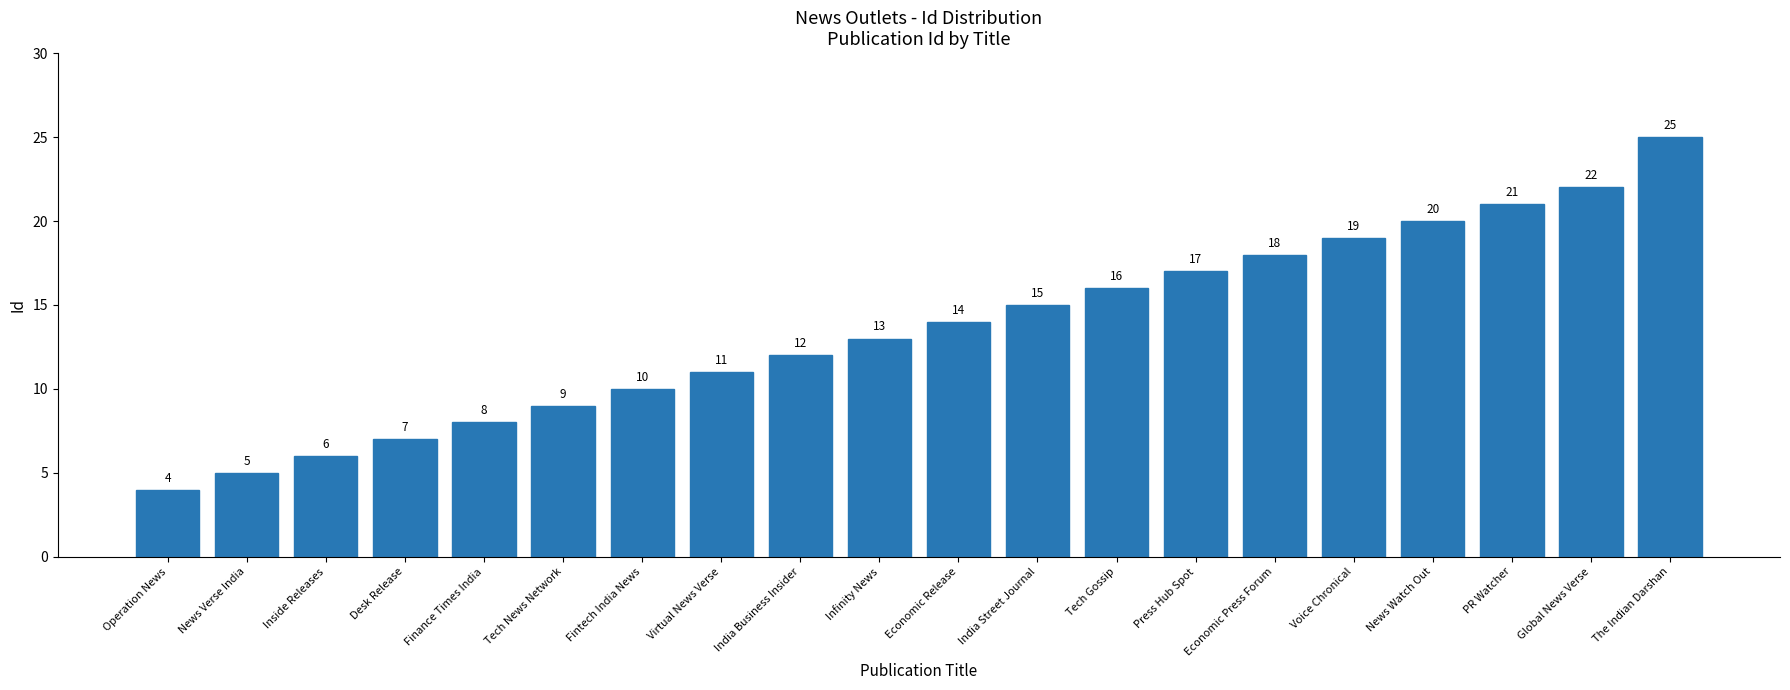

At which category does the chart reach its minimum across all series?

Operation News